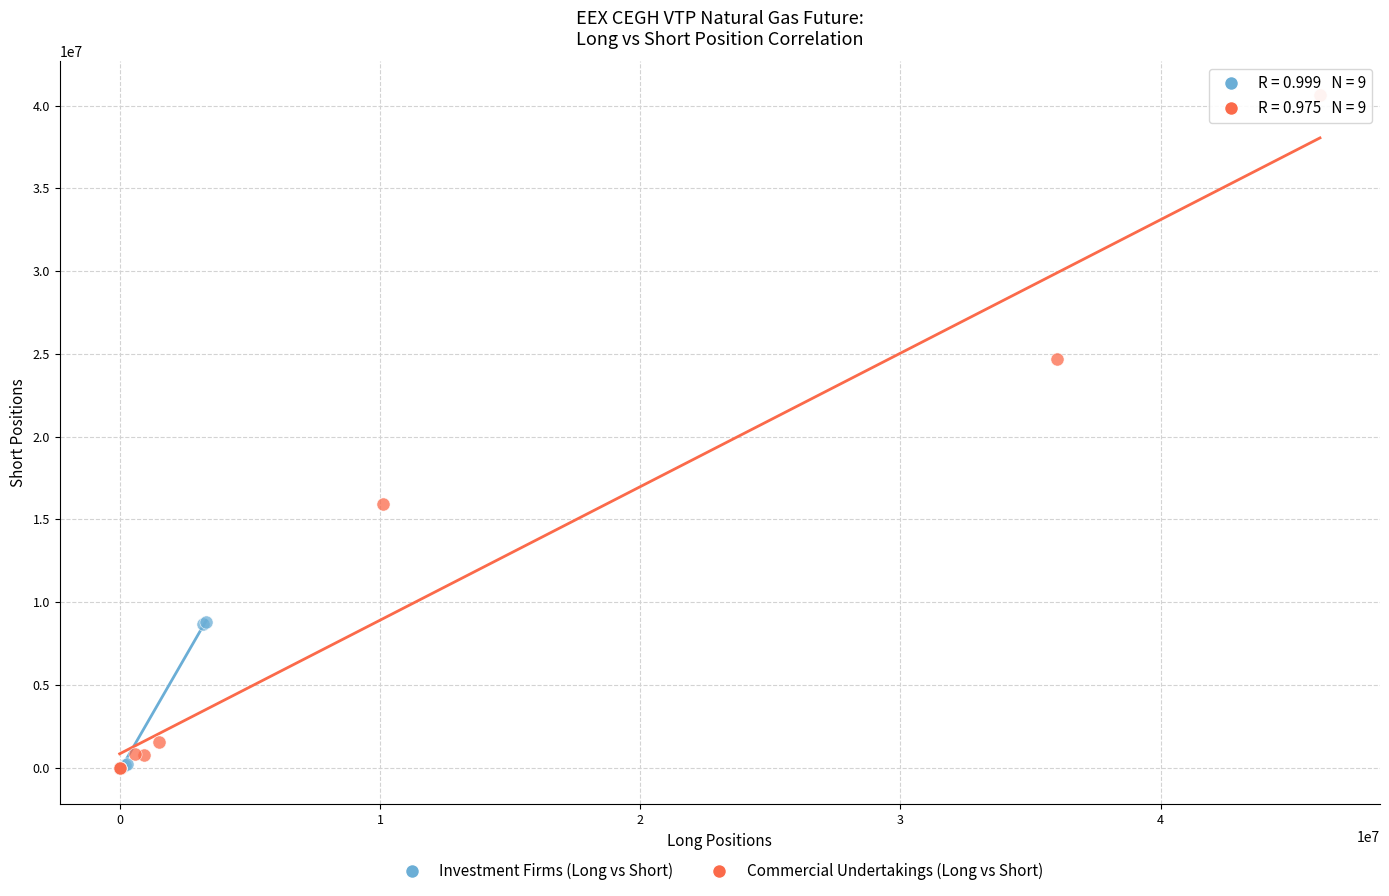

Which series has the largest Y range (max minus min)?

Commercial Undertakings (Long vs Short)